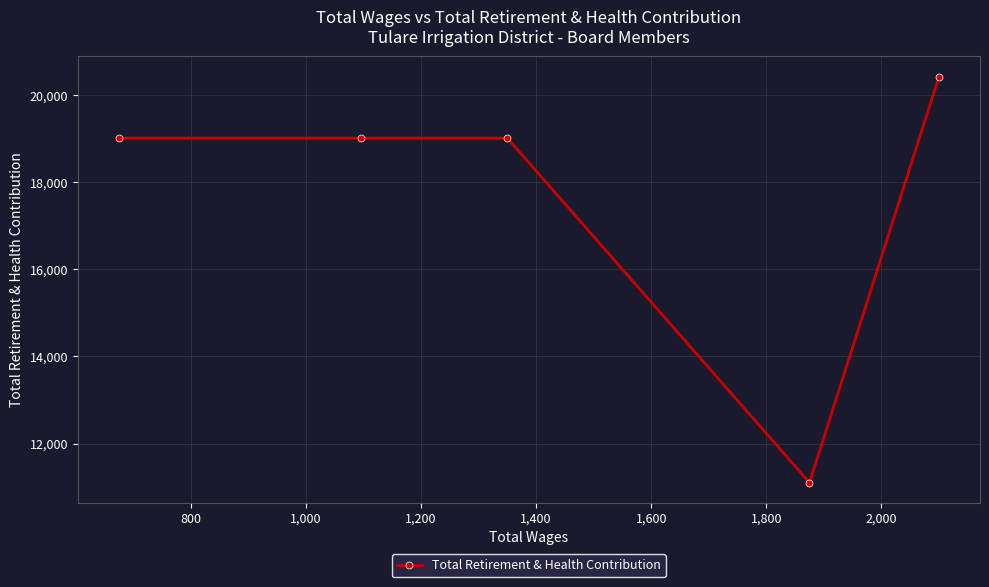

Reading left to right, list all the values displayed in this chart.

19016	19016	19016	11104	20429